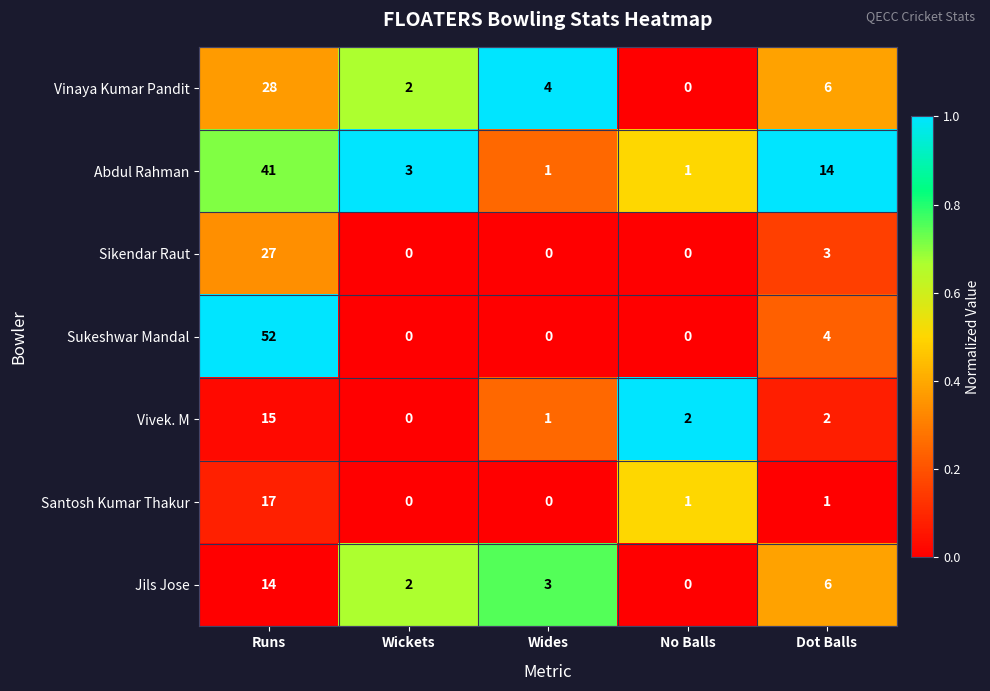

Count the number of categories in the chart.

5